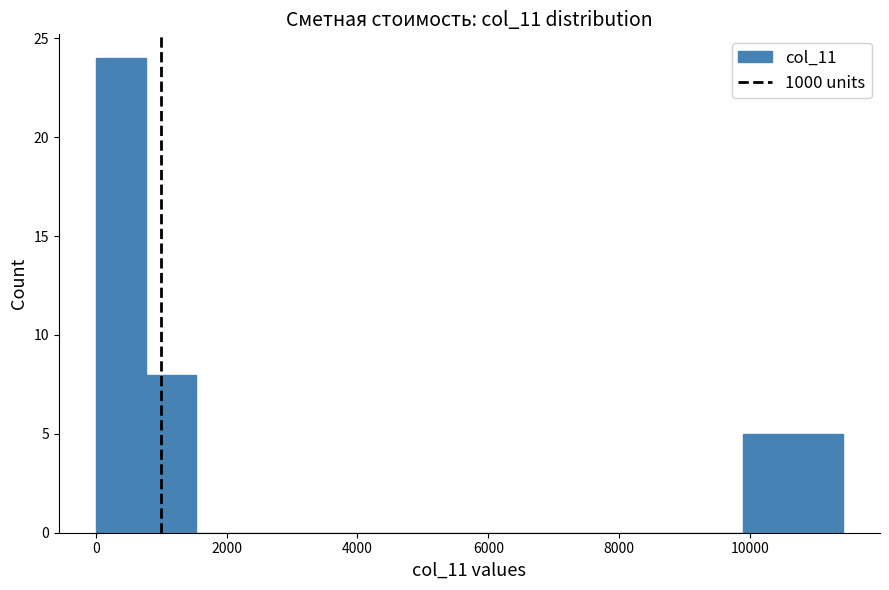

Around what value on the x-axis is the tallest bar? Give the approximate position of its centre, as read against the axis.

400